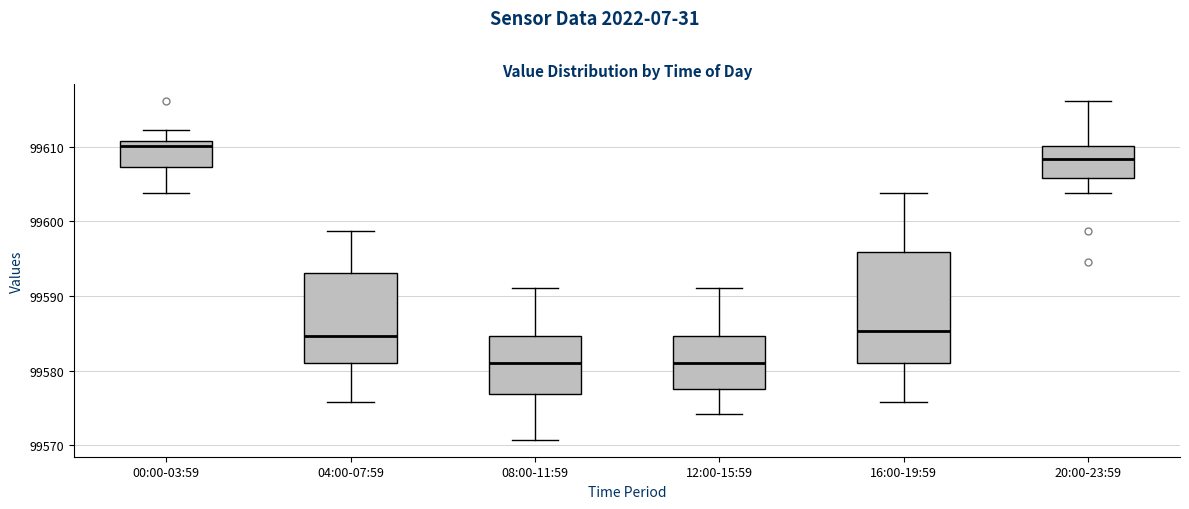

Where does the lower whisker of the box for 20:00-23:59 end on the y-axis? The values are not printed on the chart, so give them approximately, as read against the axis.

99604